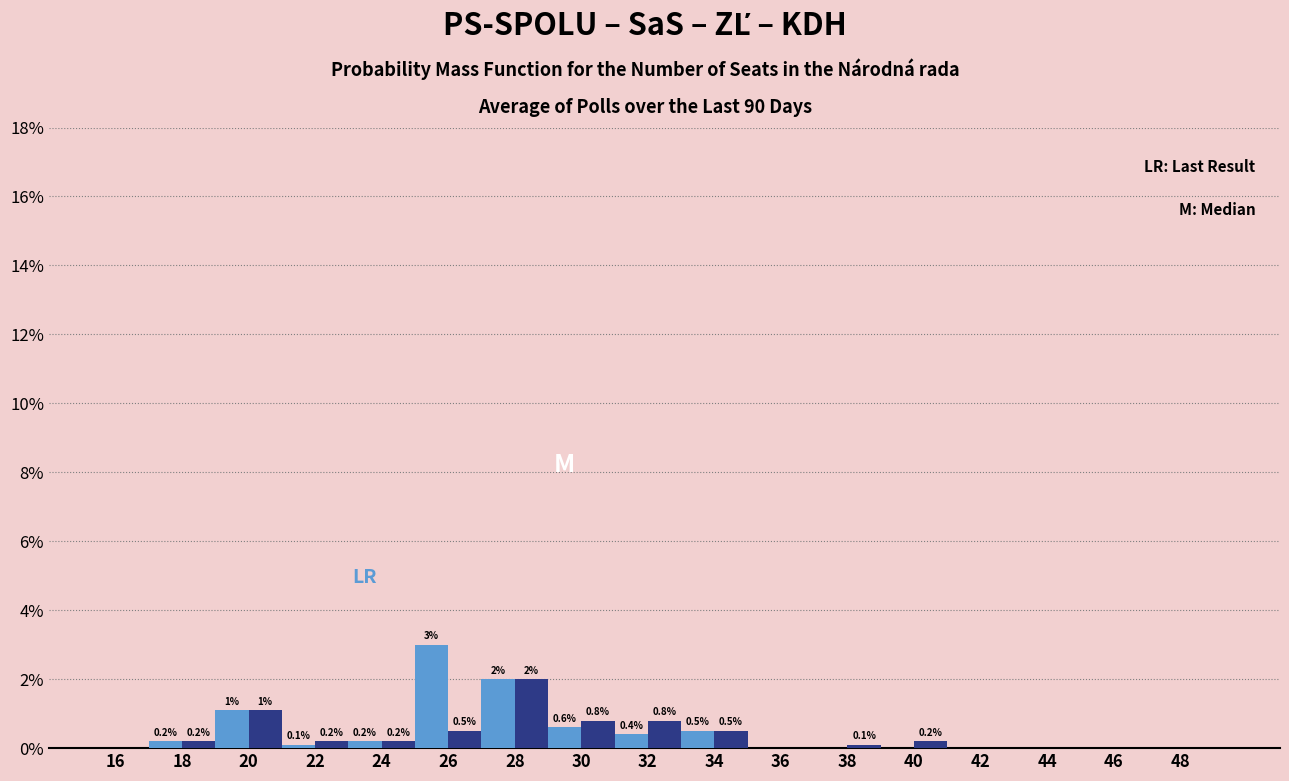

What is the total value across all series at 20?

2.2